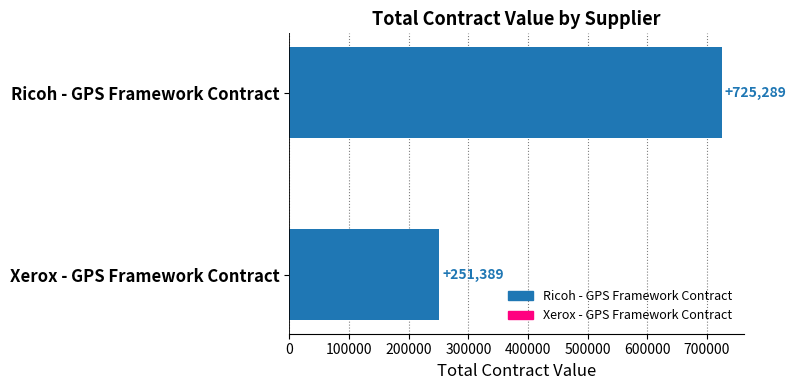

The chart shows a value of 251389.1 at Xerox - GPS Framework Contract. True or false?

True